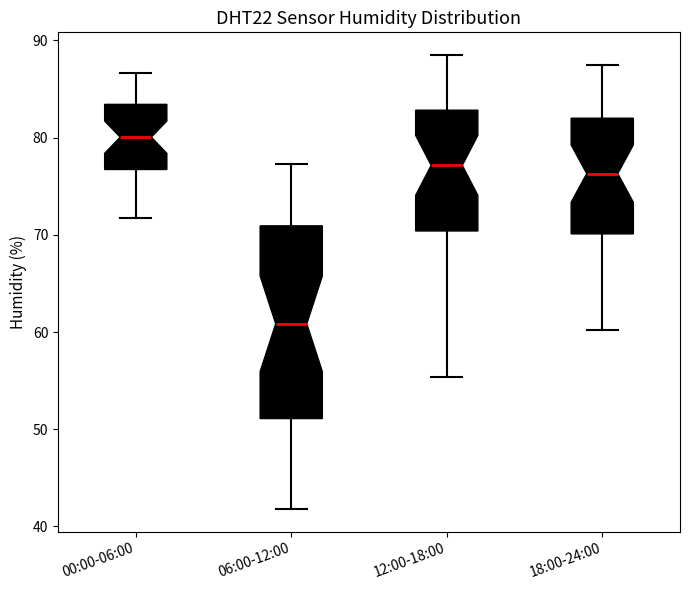

Reading left to right, read every box against the y-axis: the position of its median line, the range the box covers, and the ends of its whiskers. The values are not printed on the chart, so give them approximately, as read against the axis.

00:00-06:00: median 80, box 77 to 83, whiskers 72 to 87
06:00-12:00: median 61, box 51 to 71, whiskers 42 to 77
12:00-18:00: median 77, box 70 to 83, whiskers 55 to 89
18:00-24:00: median 76, box 70 to 82, whiskers 60 to 88